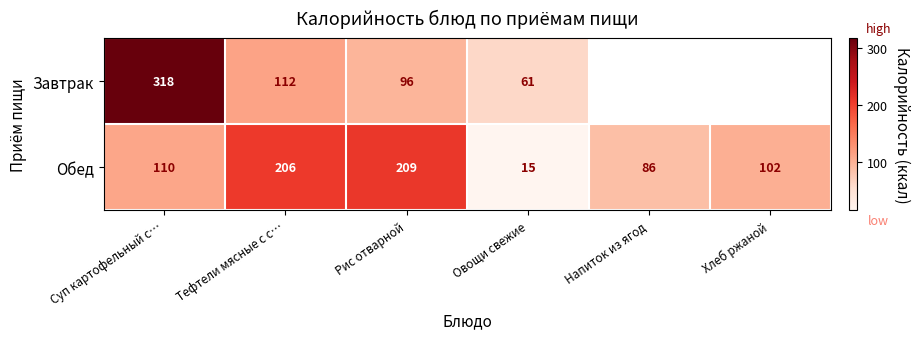

What is the spread (max minus min) of values at Рис отварной?

113